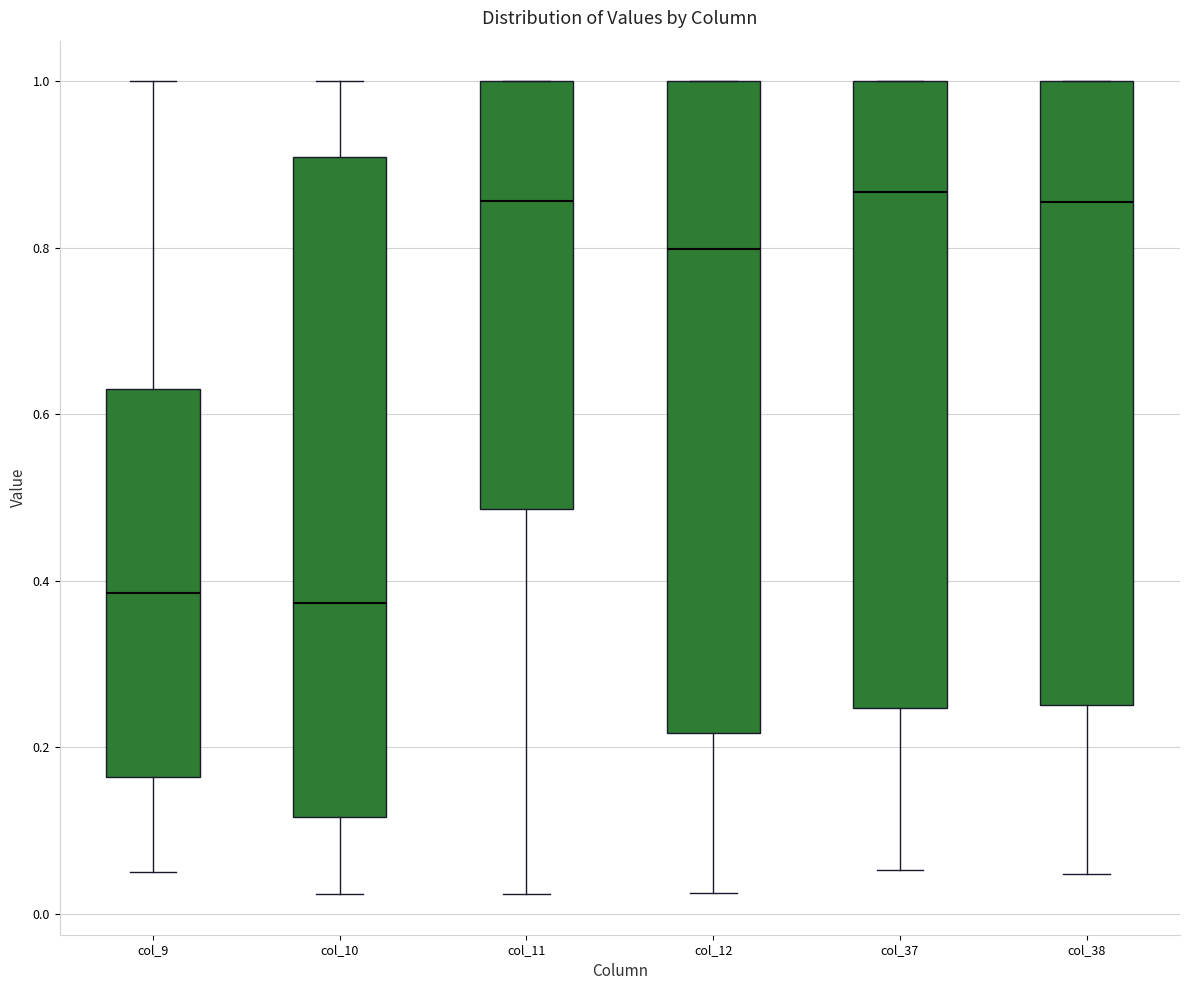

Reading left to right, read every box against the y-axis: the position of its median line, the range the box covers, and the ends of its whiskers. The values are not printed on the chart, so give them approximately, as read against the axis.

col_9: median 0.38, box 0.16 to 0.64, whiskers 0.06 to 1.00
col_10: median 0.38, box 0.12 to 0.90, whiskers 0.02 to 1.00
col_11: median 0.86, box 0.48 to 1.00, whiskers 0.02 to 1.00
col_12: median 0.80, box 0.22 to 1.00, whiskers 0.02 to 1.00
col_37: median 0.86, box 0.24 to 1.00, whiskers 0.06 to 1.00
col_38: median 0.86, box 0.26 to 1.00, whiskers 0.04 to 1.00